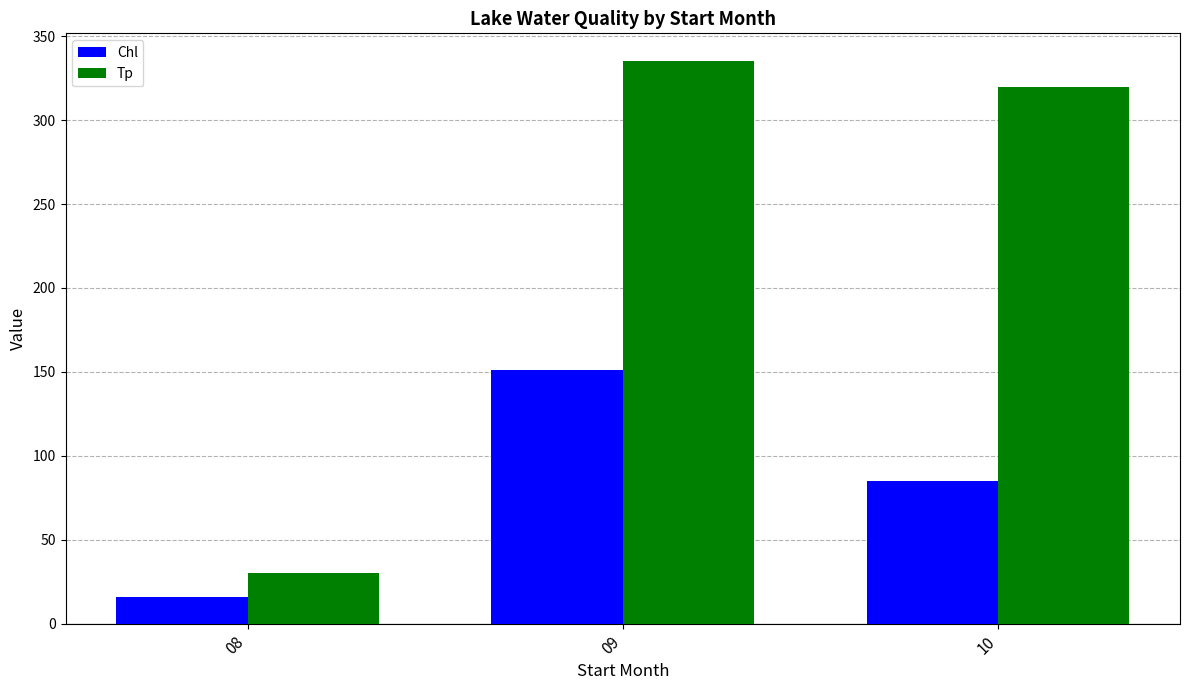

At how many categories does at least one series exceed 121?

2